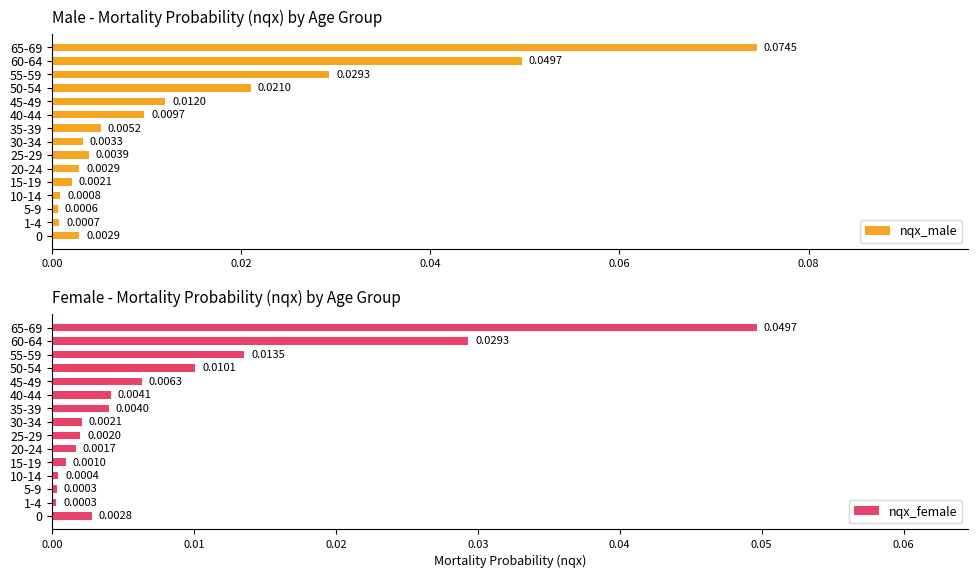

How many series are shown in this chart?

2